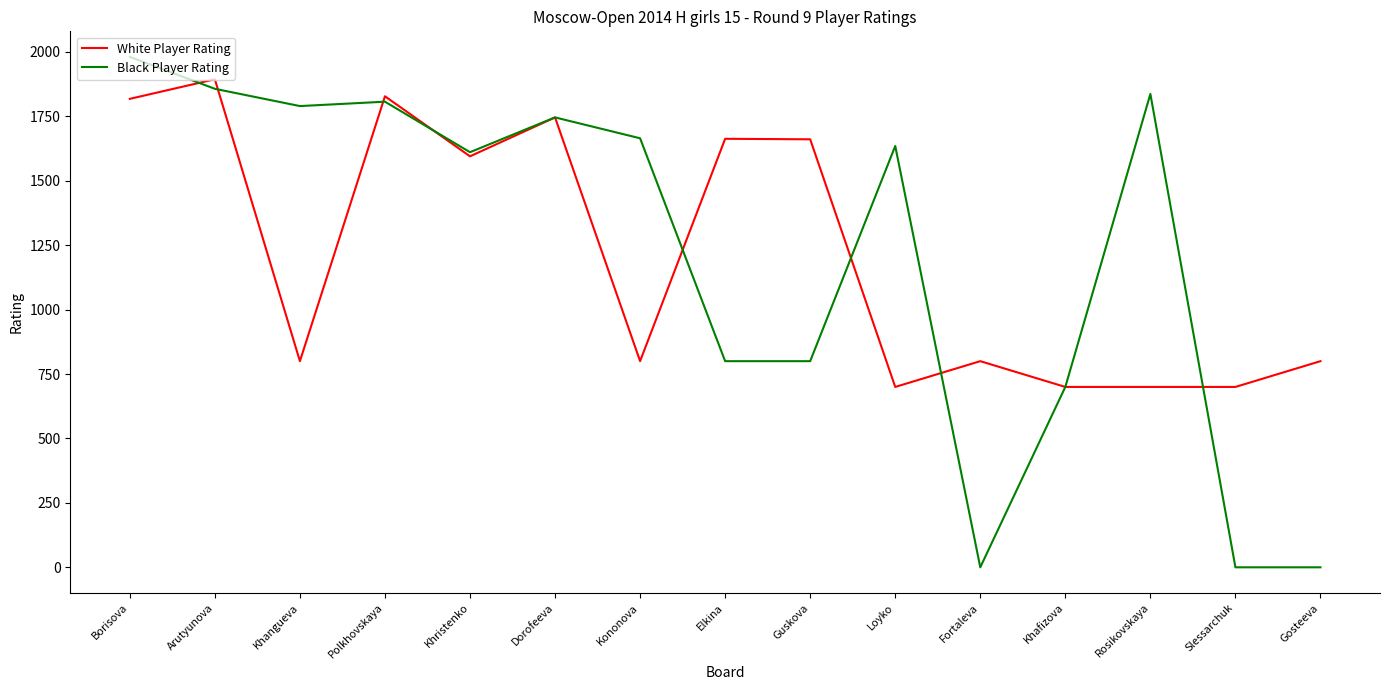

At which label is White Player Rating closest to 1297?

Khristenko